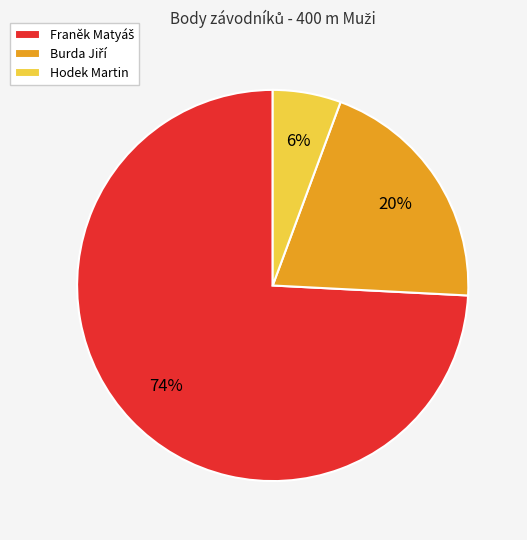

To the nearest percent, what percentage of the pie is Hodek Martin?

6%